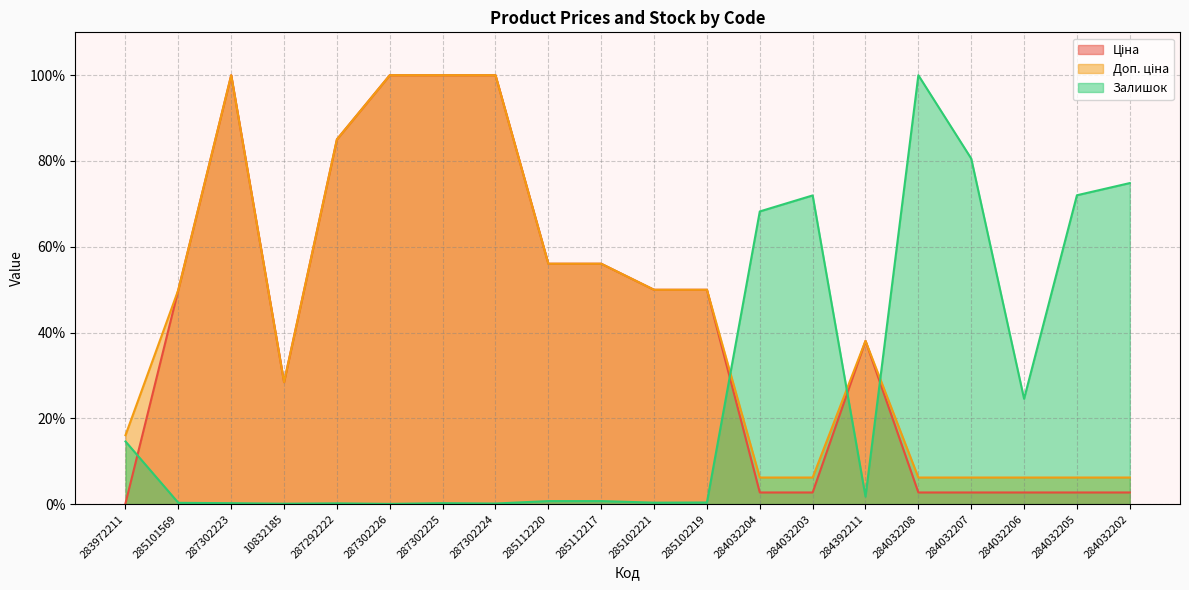

How many lines are shown in the chart?

3